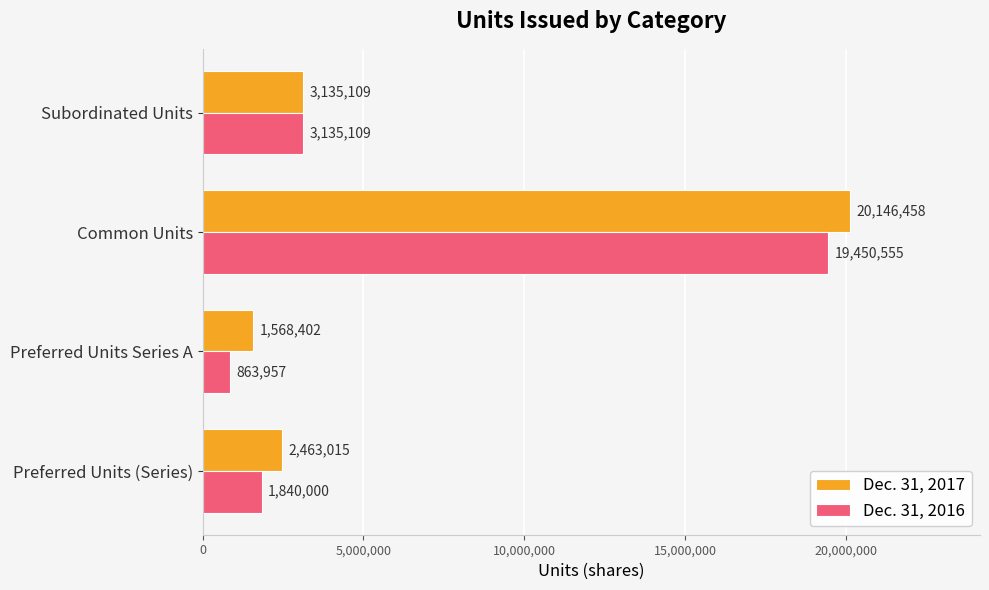

Which series has the largest range (max minus min)?

Dec. 31, 2016